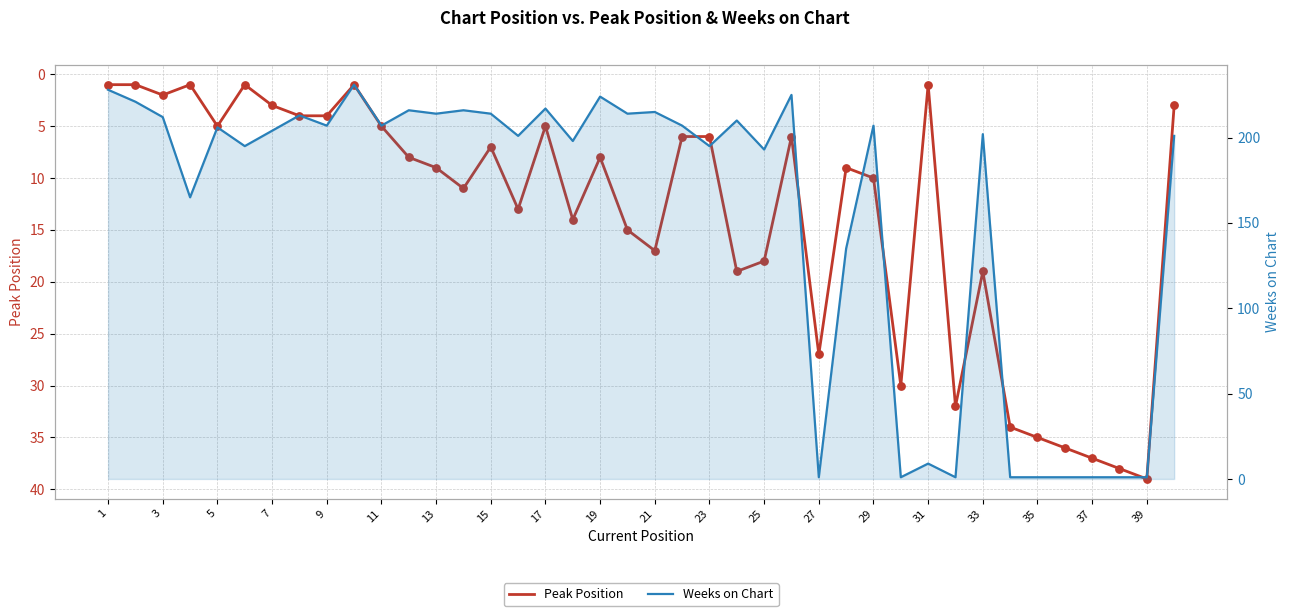

What are all the series names shown in the legend?

Peak Position, Weeks on Chart